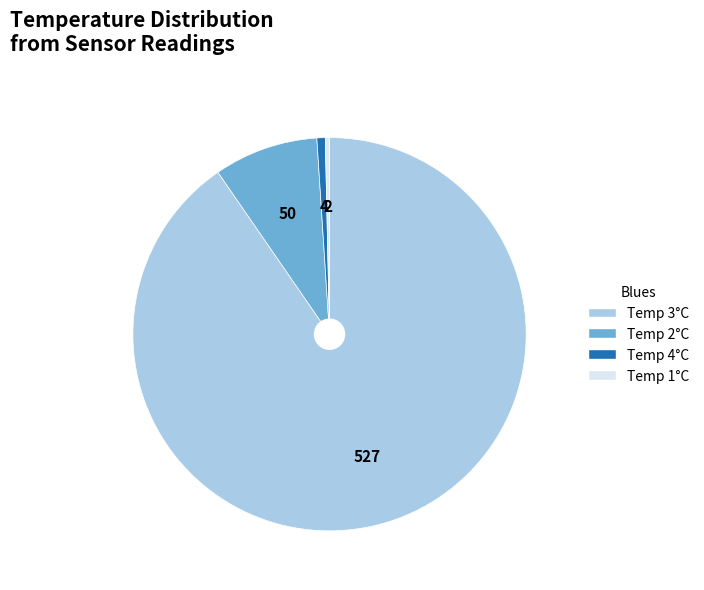

What is the largest slice in the pie chart?

Temp 3°C